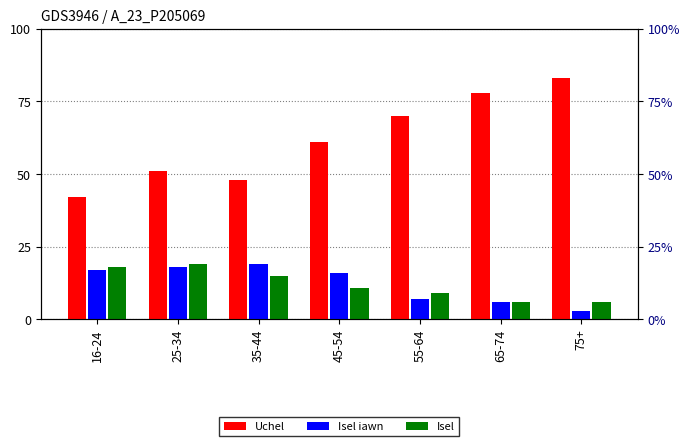

What is the difference between the maximum and second lowest values in the Isel series?

13